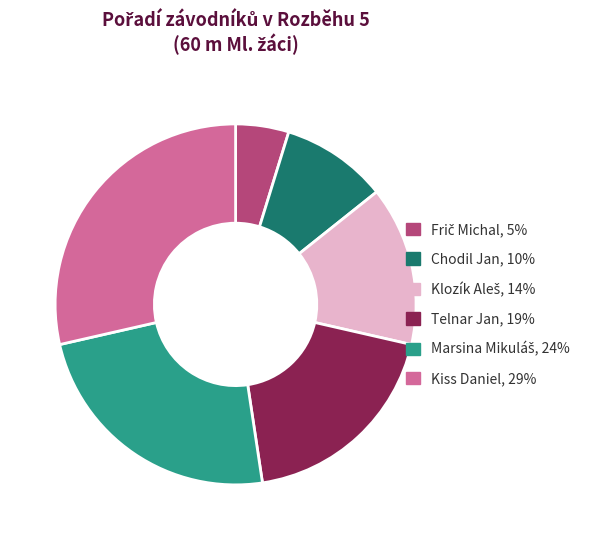

Which category has the biggest portion of the pie?

Kiss Daniel